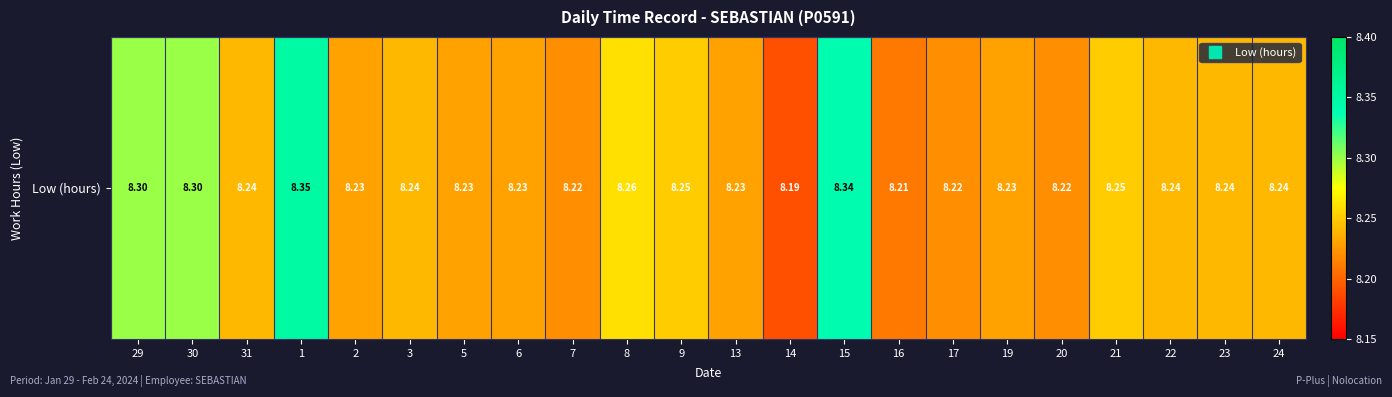

Is it true that the value at 29 is 11.8?

False